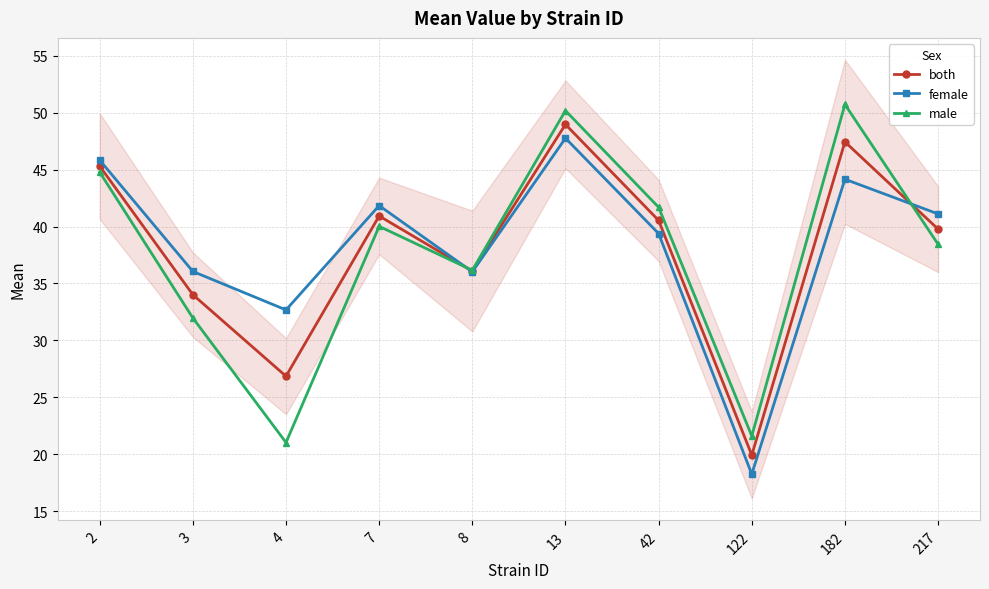

Rank the series at 42 from lowest to highest value.

female, both, male